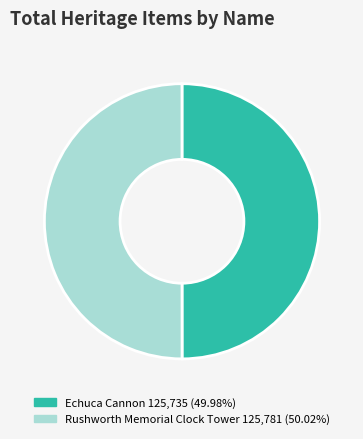

What is the ratio of the value at Rushworth Memorial Clock Tower to the value at Echuca Cannon?

1.0